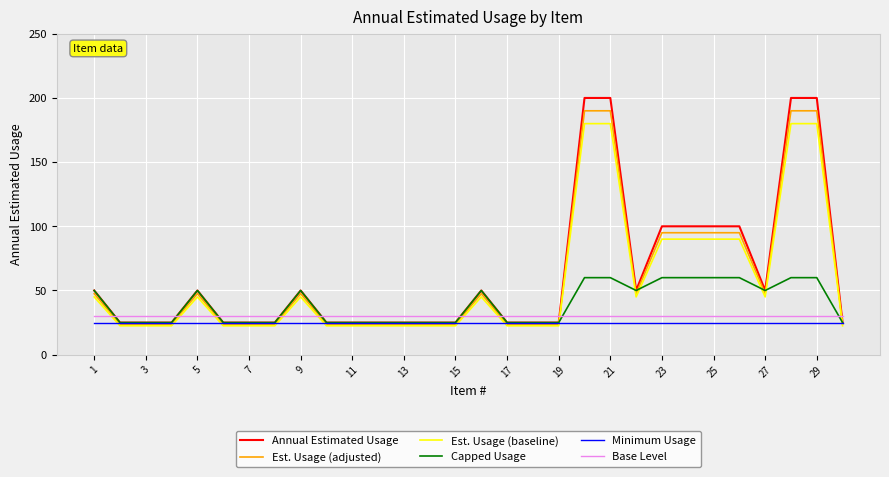

Is this an area chart (filled region under the line)?

No